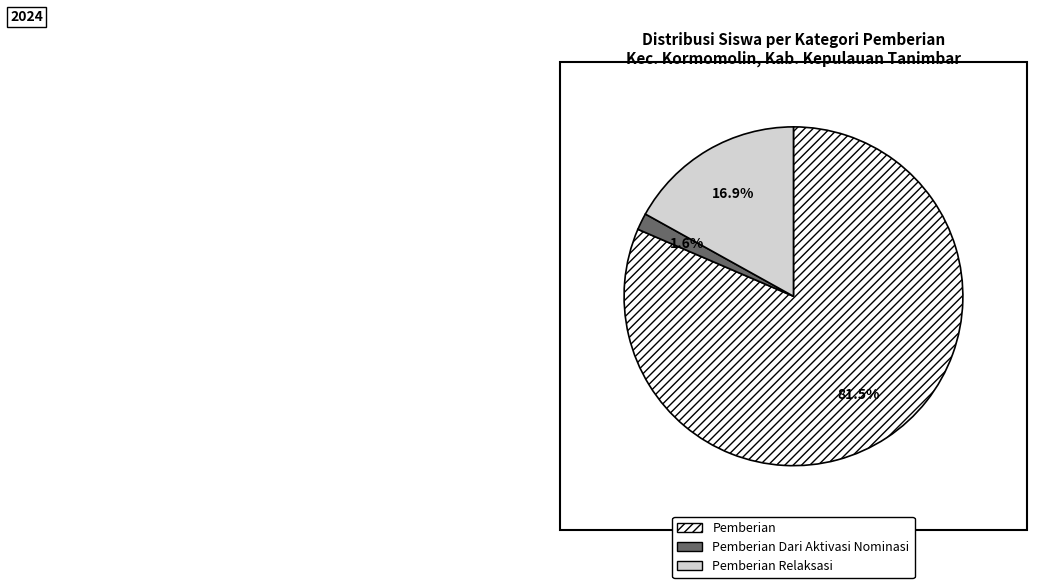

Which has a higher value, Pemberian Dari Aktivasi Nominasi or Pemberian Relaksasi?

Pemberian Relaksasi